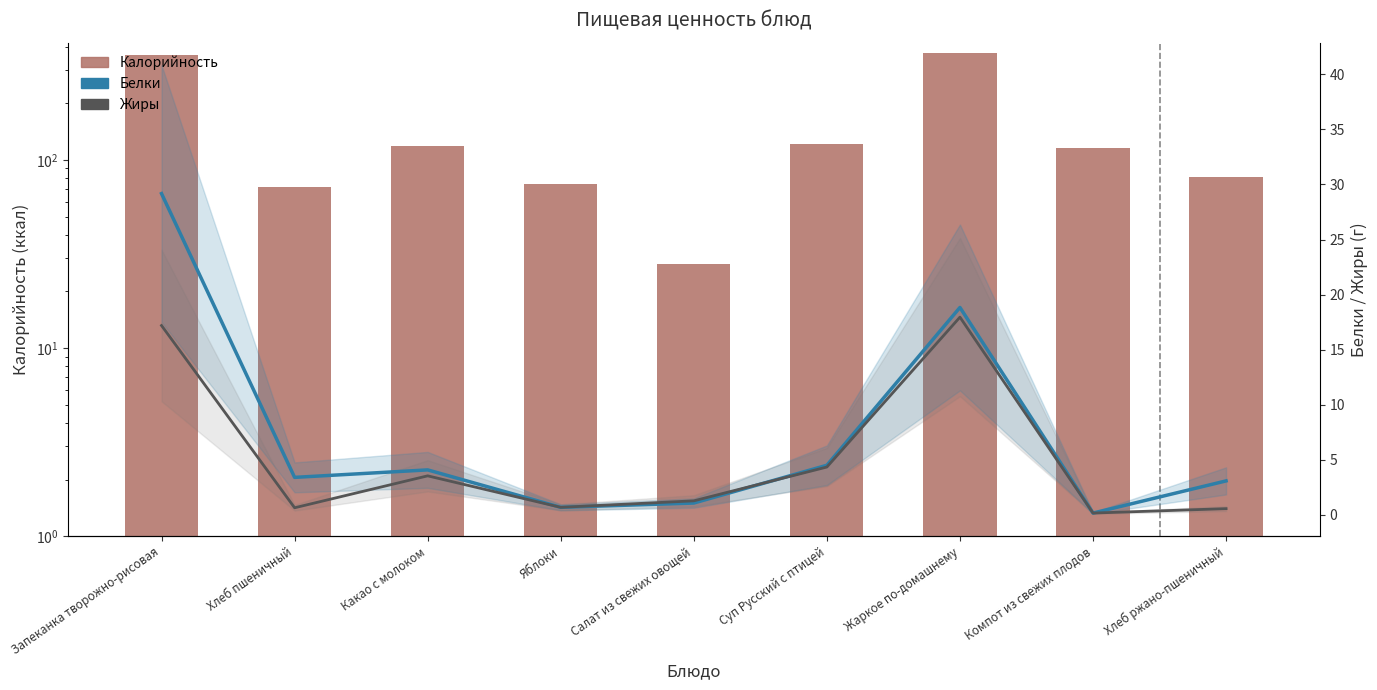

At which label is Калорийность closest to 198?

Суп Русский с птицей